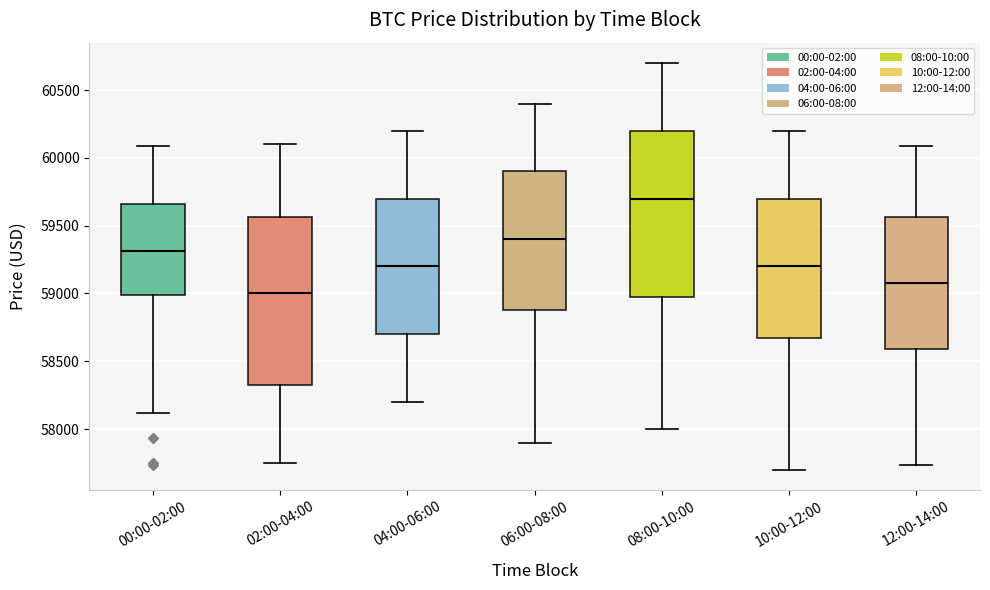

Which box's median line is the highest?

08:00-10:00